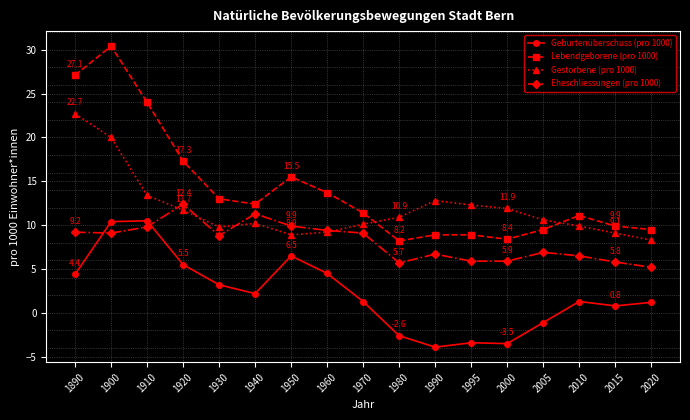

How many data points in Geburtenüberschuss (pro 1000) are less than 1?

6